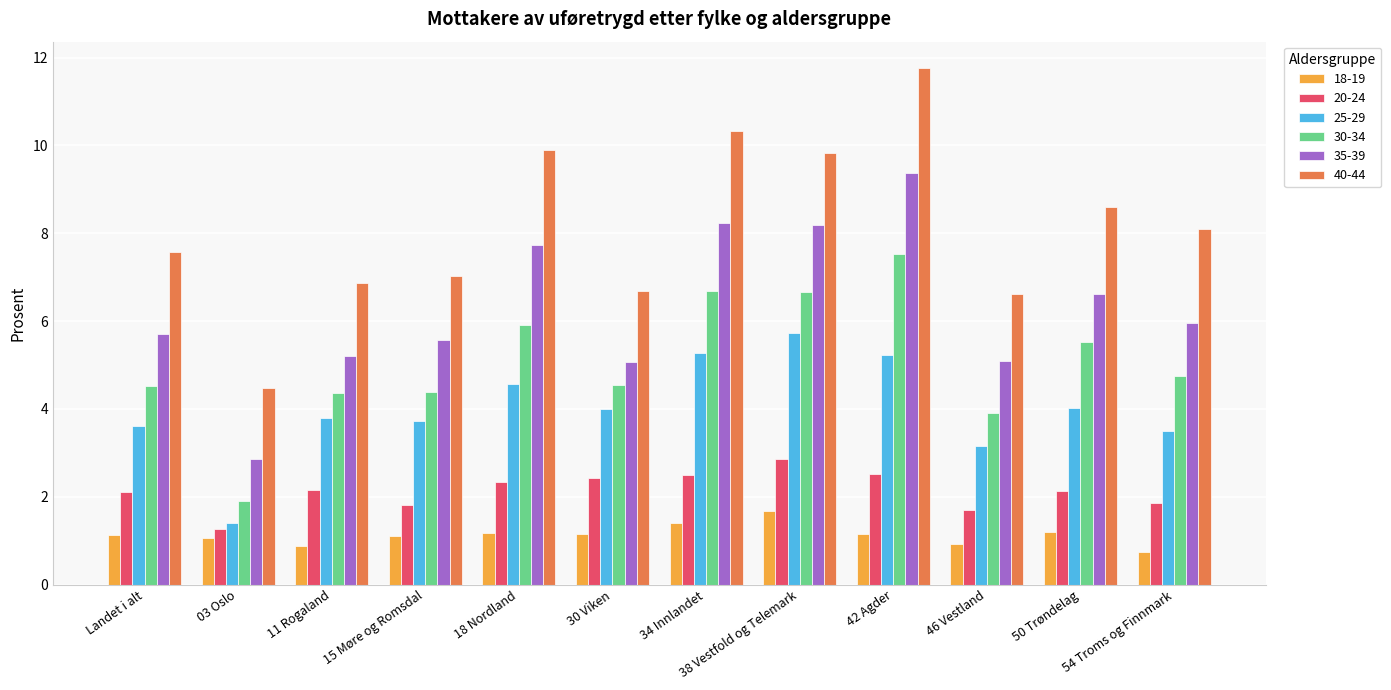

At 30 Viken, list the series in order from largest to smallest.

40-44, 35-39, 30-34, 25-29, 20-24, 18-19